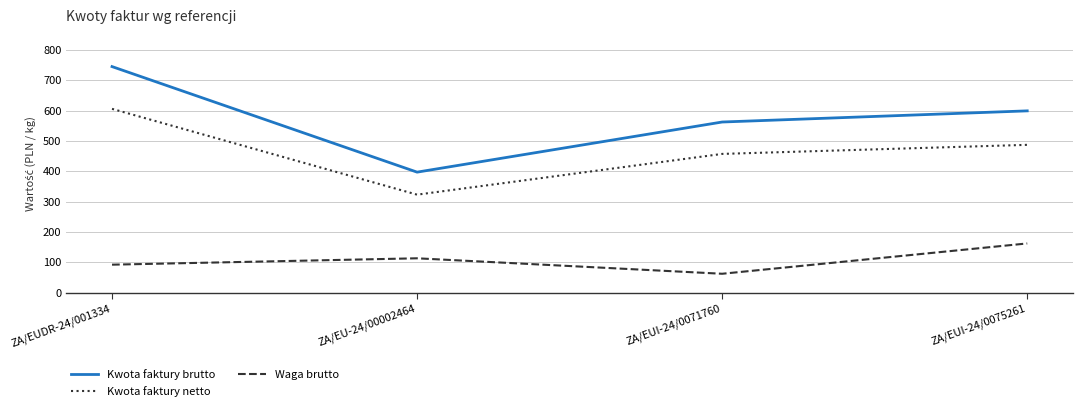

Where is the first local minimum for Kwota faktury brutto?

ZA/EU-24/00002464